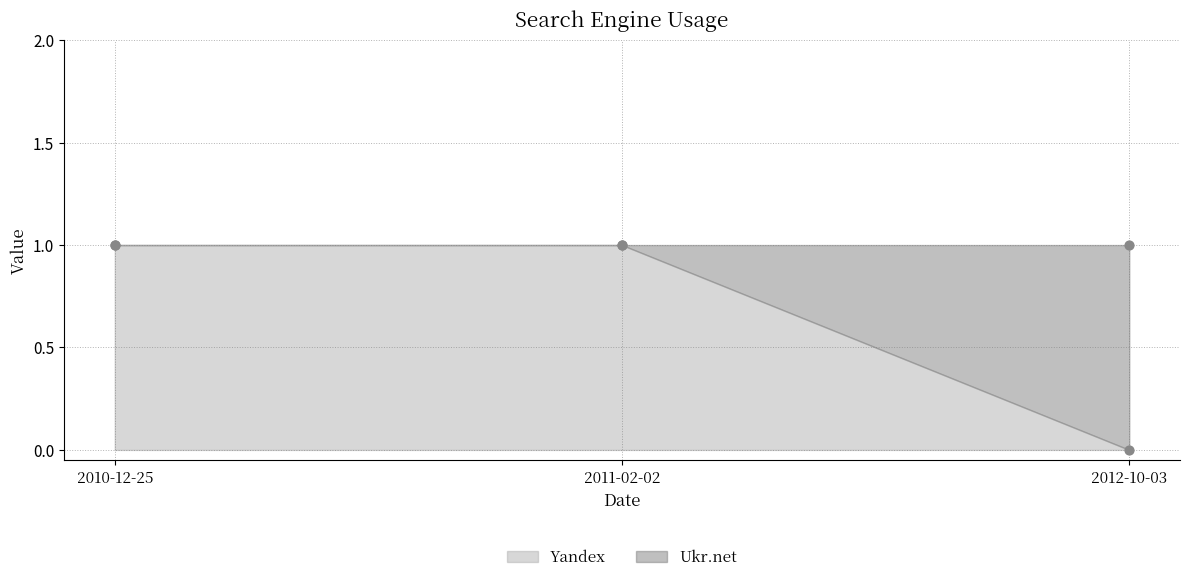

What is the change in value from 2010-12-25 to 2012-10-03?

-1